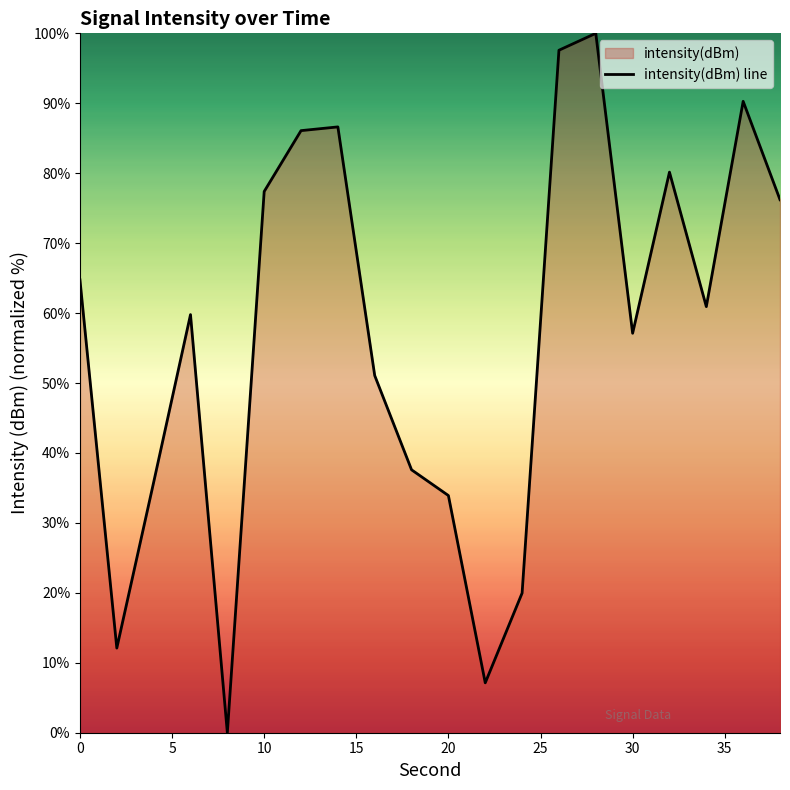

What is the greatest value displayed?

100.0